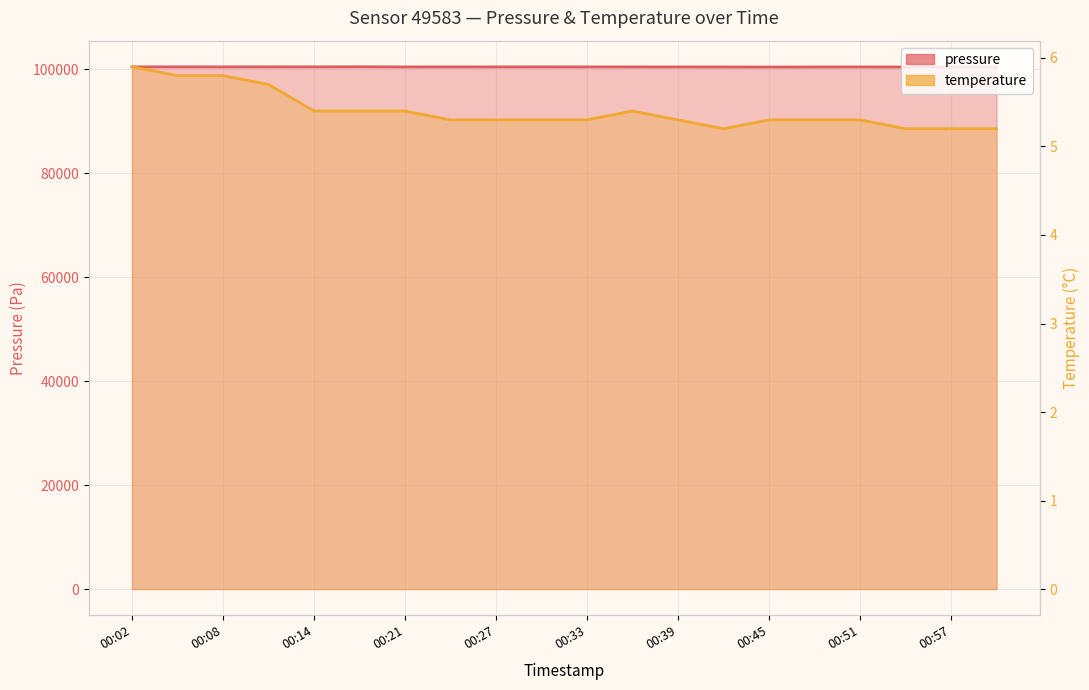

What is the sum of the pressure values at 00:21 and 19?

200864.0